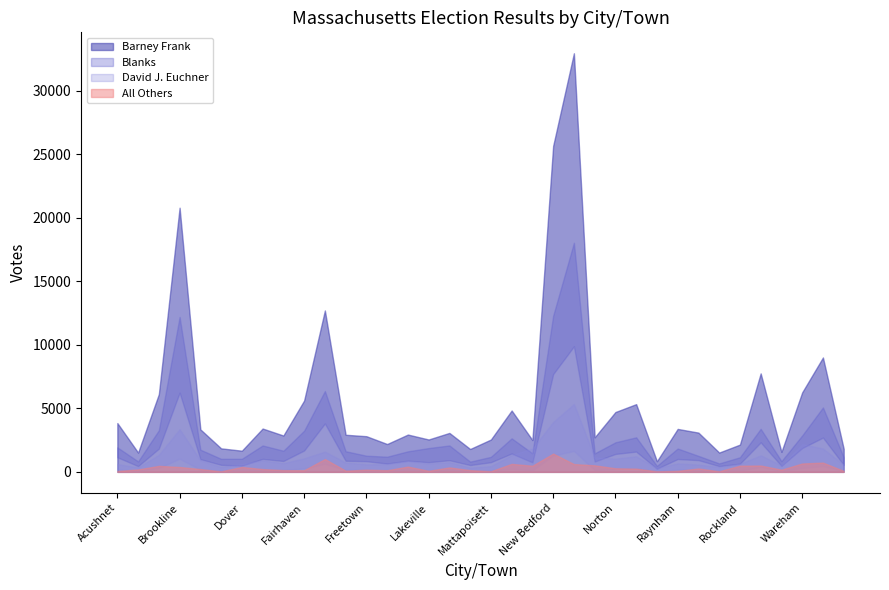

Is the value of Barney Frank at Freetown greater than the value of Blanks at Fall River?

Yes